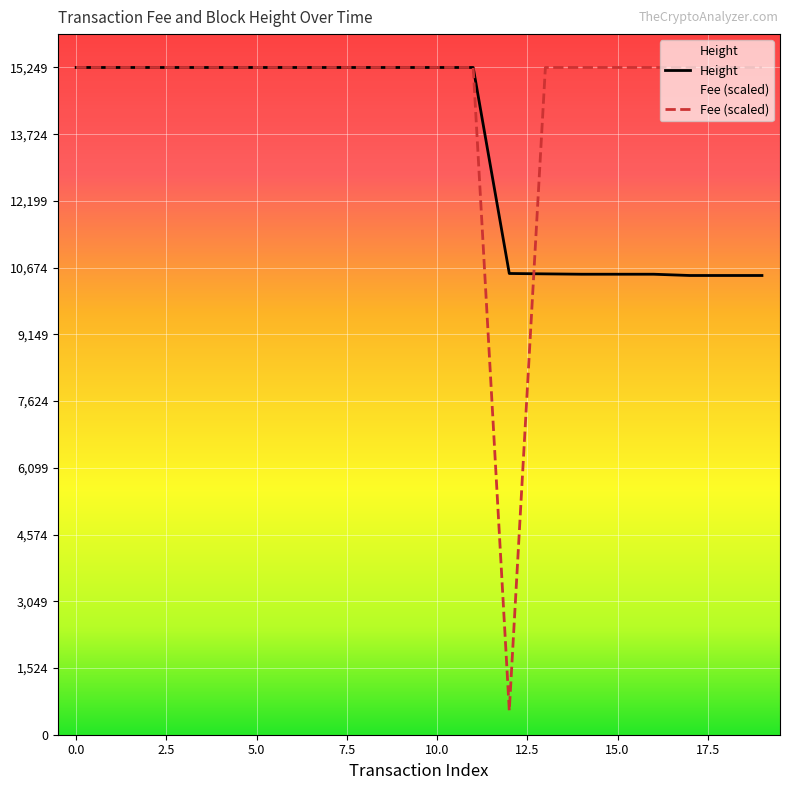

What is the average value of the Fee series?

14514.2